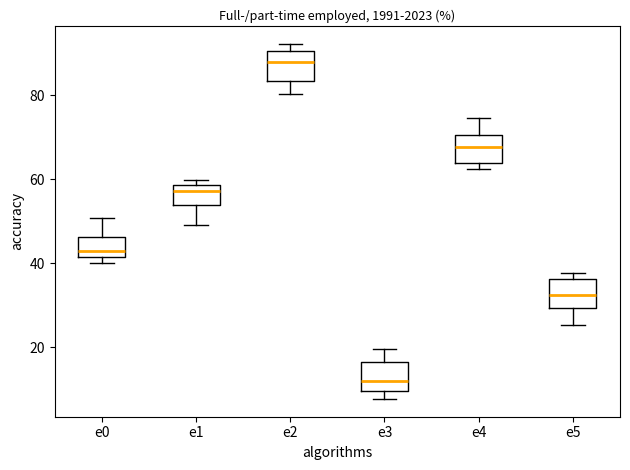

Reading left to right, read every box against the y-axis: the position of its median line, the range the box covers, and the ends of its whiskers. The values are not printed on the chart, so give them approximately, as read against the axis.

e0: median 42 (just above the box's lower edge), box 42 to 46, whiskers 40 to 50
e1: median 58 (just below the box's upper edge), box 54 to 58, whiskers 50 to 60
e2: median 88, box 84 to 90, whiskers 80 to 92
e3: median 12, box 10 to 16, whiskers 8 to 20
e4: median 68, box 64 to 70, whiskers 62 to 74
e5: median 32, box 30 to 36, whiskers 26 to 38